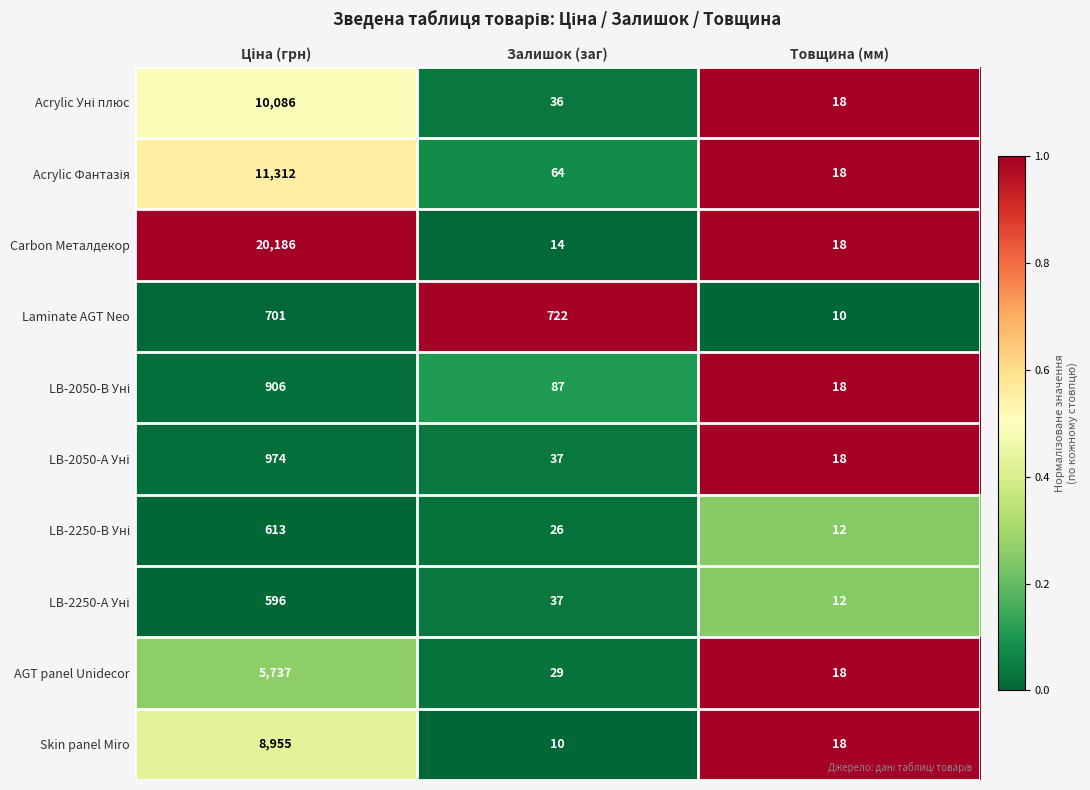

True or false: Laminate AGT Neo has a value of 1287 at Залишок (заг).

False